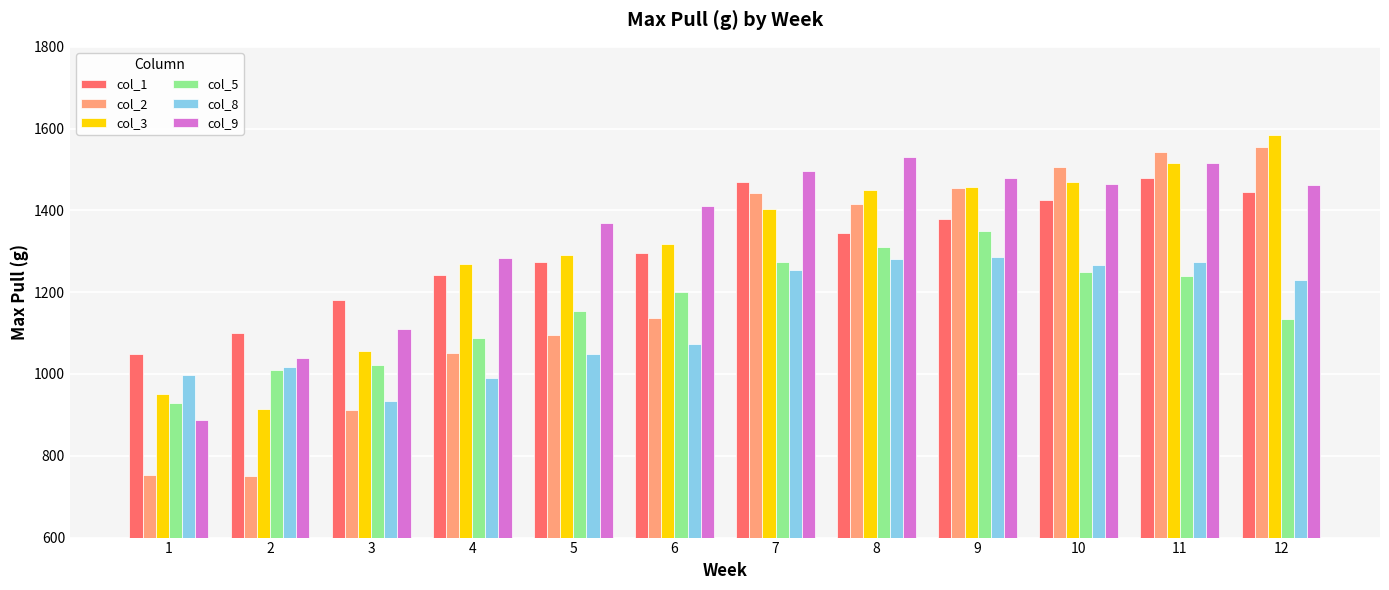

What is the minimum value shown in the chart?

750.0